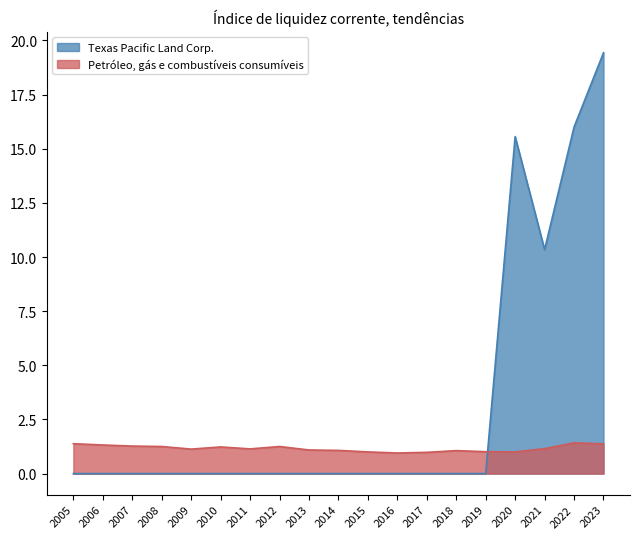

What is the difference between the Petróleo, gás e combustíveis consumíveis values at 2005 and 2006?

0.1